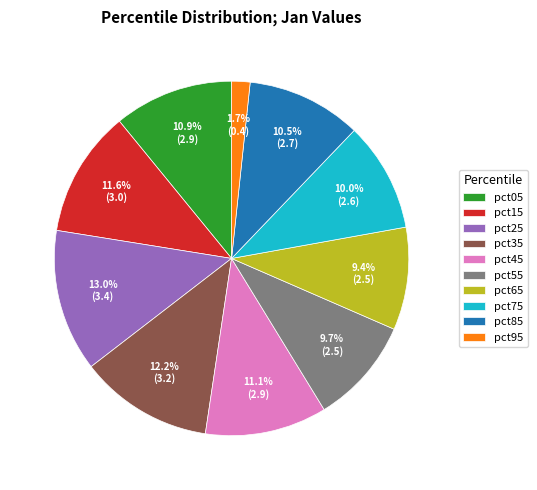

Which has a higher value, pct85 or pct95?

pct85